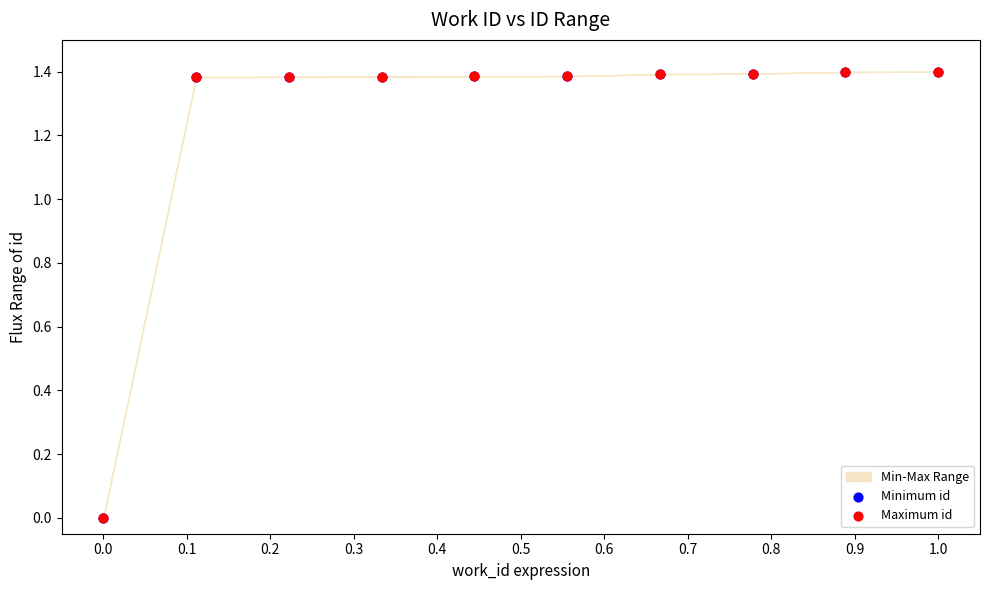

Which series reaches the minimum Y coordinate?

Minimum id